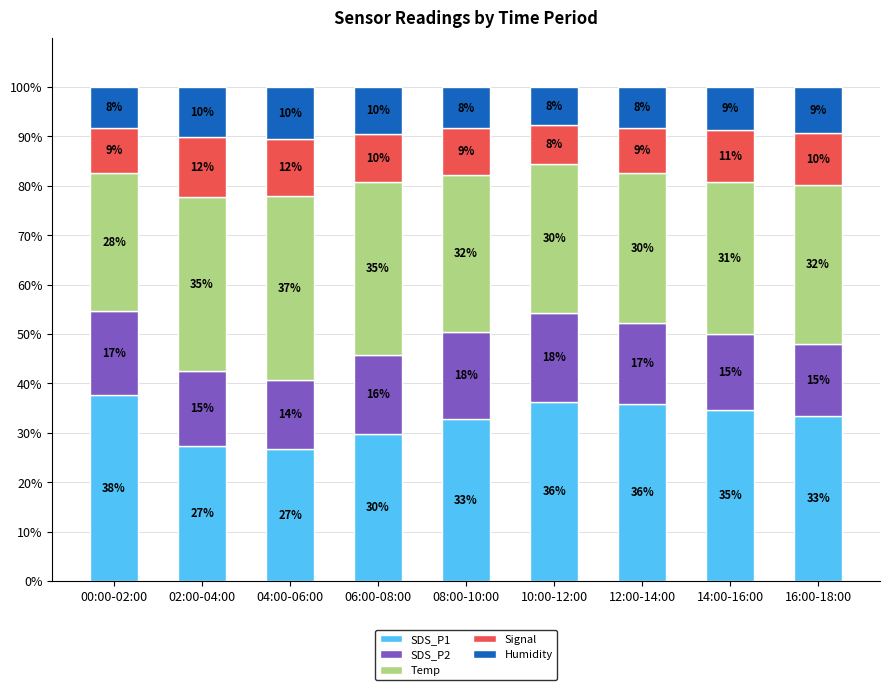

How many bars are there in total?

9